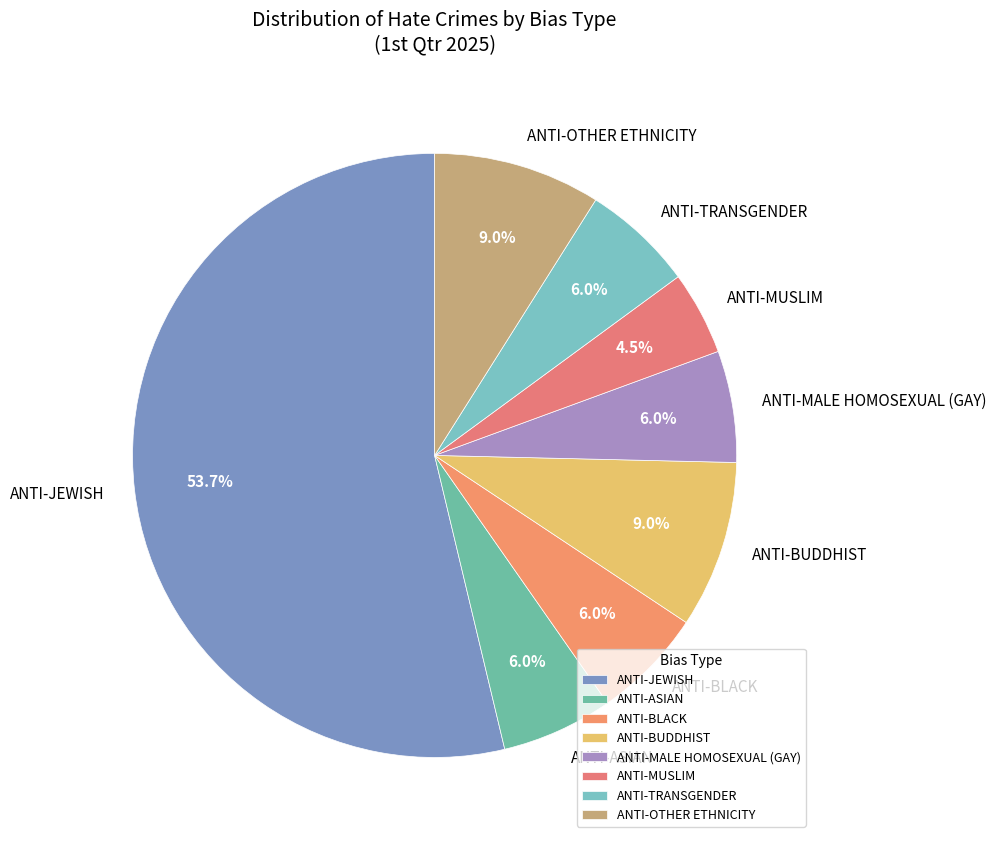

How much of the chart is everything except ANTI-BLACK?

94.0%